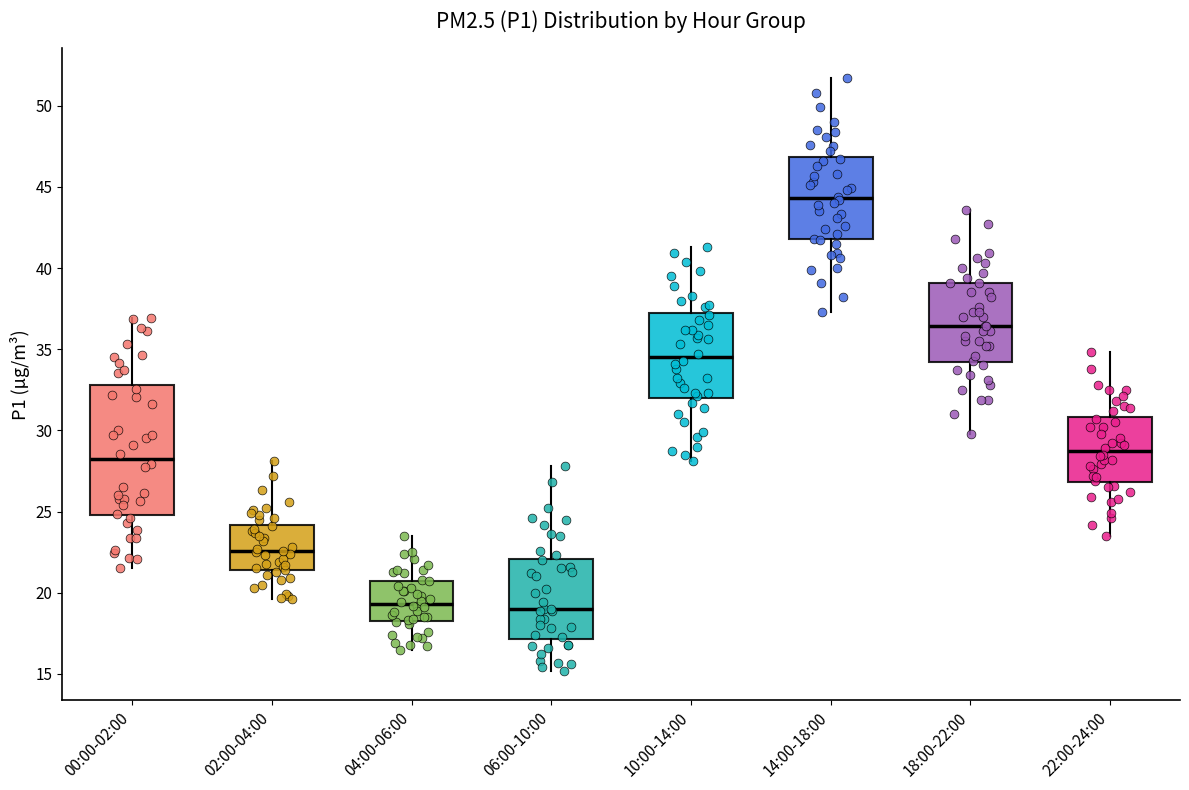

Comparing the boxes themselves (not the whiskers), which one is the tallest?

00:00-02:00